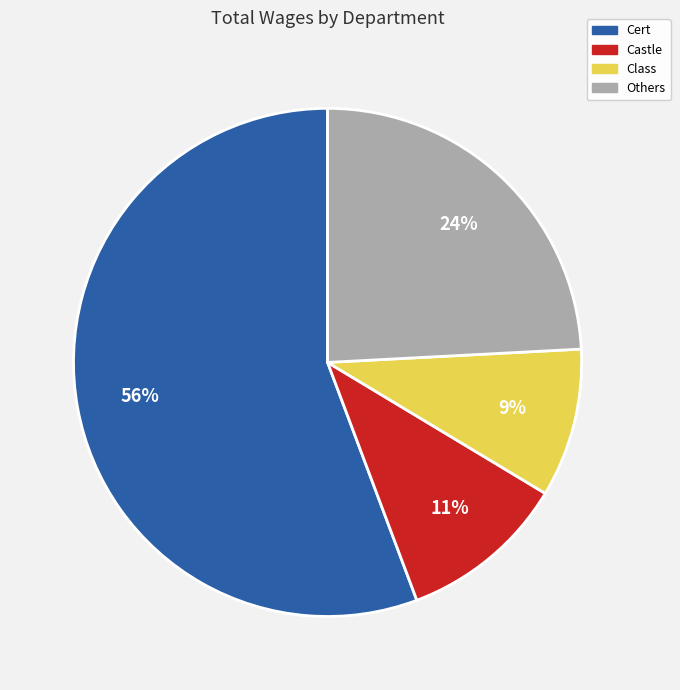

Is there any slice that represents more than half of the pie?

Yes